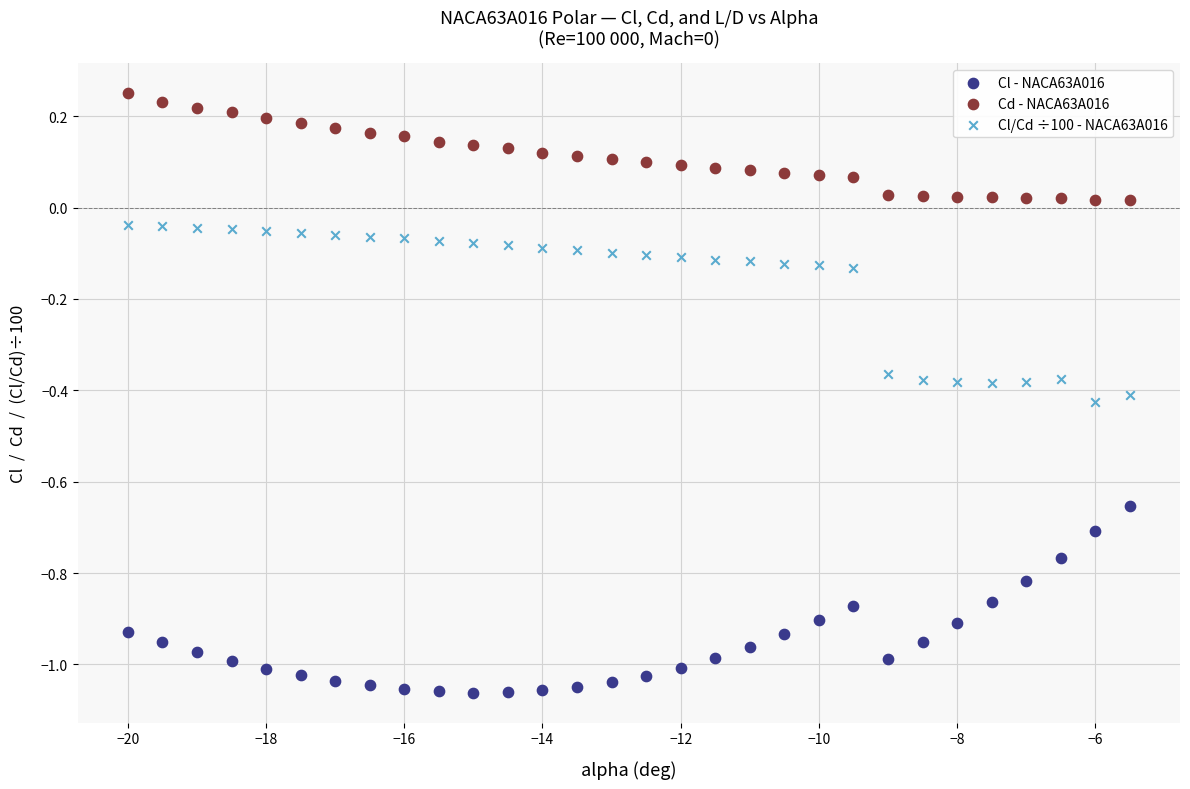

Which series contains the lowest Y value?

Cl - NACA63A016